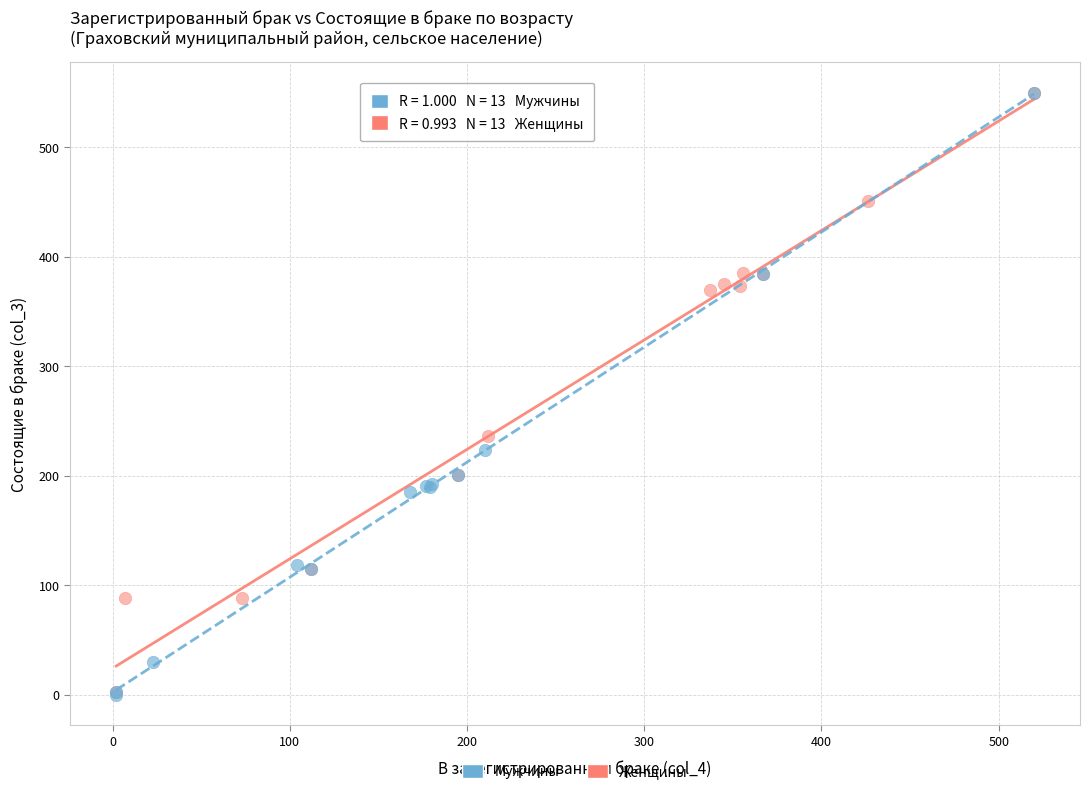

Which series has the largest Y range (max minus min)?

Мужчины